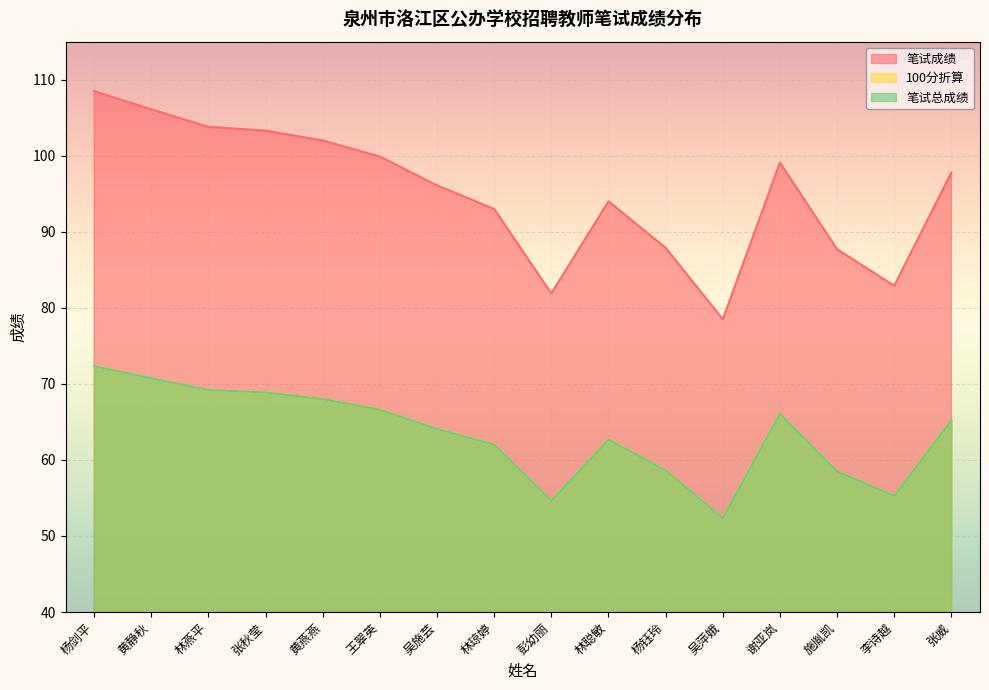

What is the approximate value of 笔试成绩 at 施胤凯?

87.7